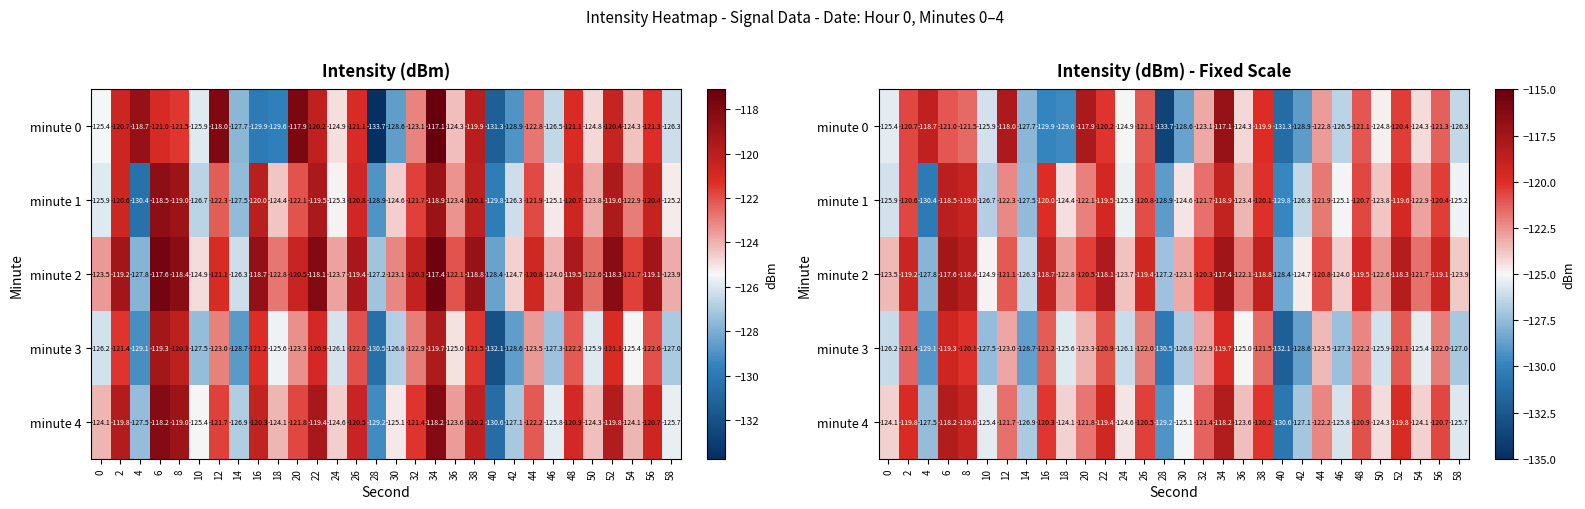

Which series has the largest range (max minus min)?

minute 0